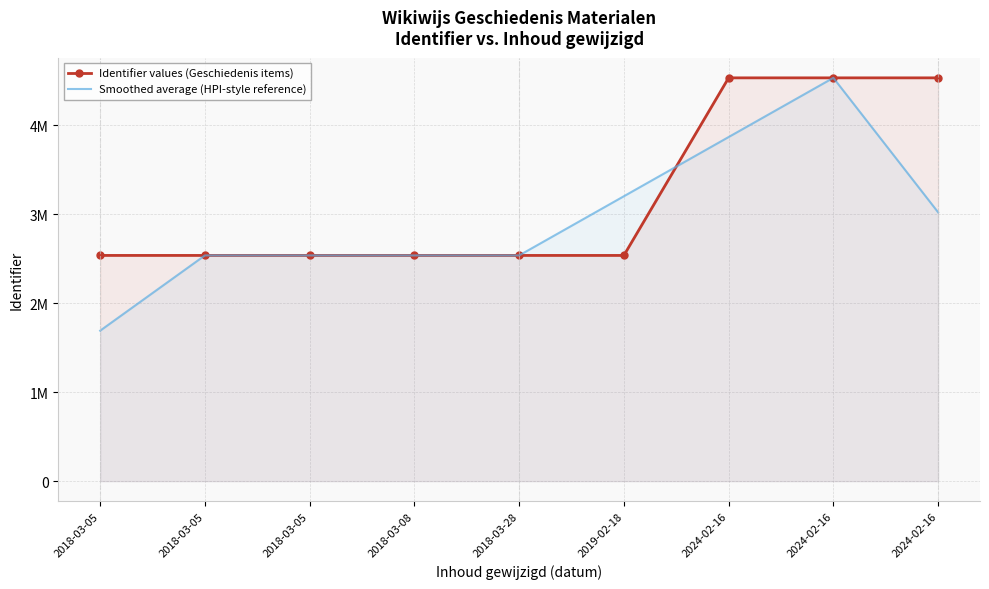

Reading left to right, what are all the values shown in this chart?

Identifier values (Geschiedenis items): 2538079.0	2538082.0	2538087.0	2538054.0	2538068.0	2538061.0	4534725.0	4534727.0	4534730.0
Smoothed average (HPI-style reference): 1692053.7	2538082.7	2538074.3	2538069.7	2538061.0	3203618.0	3869171.0	4534727.3	3023152.3